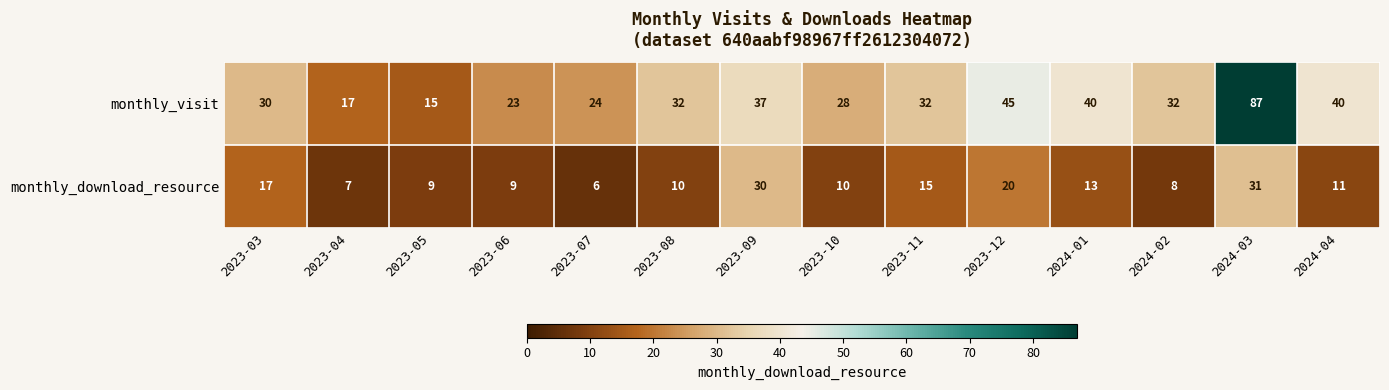

Which series has the largest total across all categories?

monthly_visit